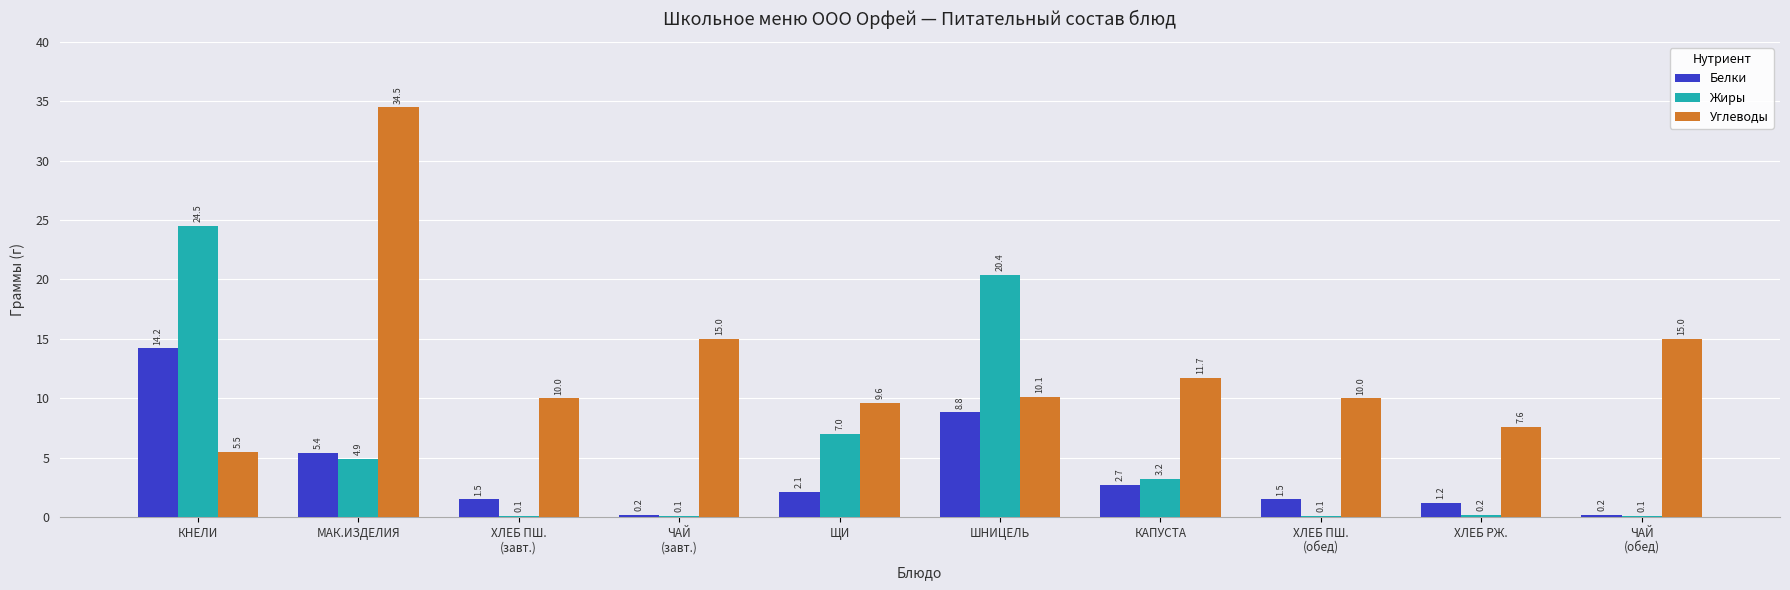

Reading left to right, extract all data points from this chart.

Белки: 14.2	5.4	1.5	0.2	2.1	8.8	2.7	1.5	1.2	0.2
Жиры: 24.5	4.9	0.1	0.1	7.0	20.4	3.2	0.1	0.2	0.1
Углеводы: 5.5	34.5	10.0	15.0	9.6	10.1	11.7	10.0	7.6	15.0